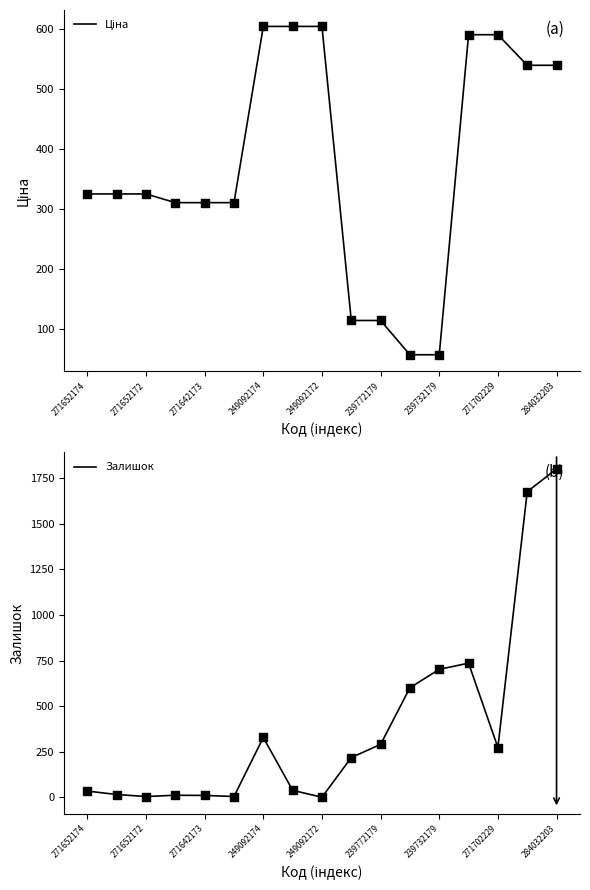

Which series has the largest Y range (max minus min)?

Залишок